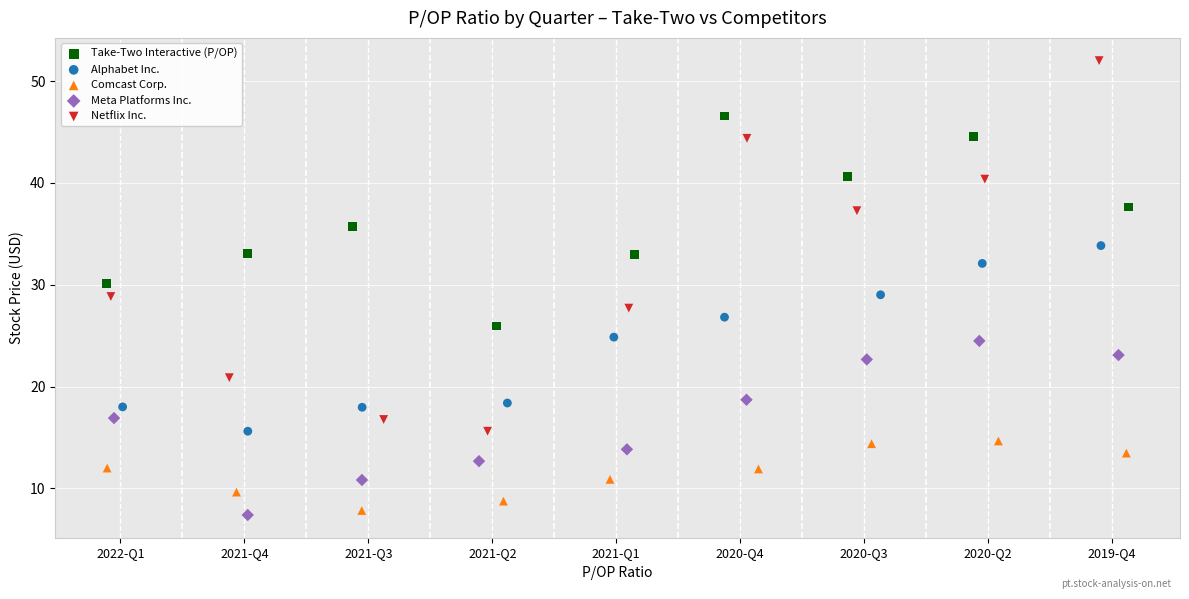

What are all the series names shown in the legend?

Take-Two Interactive (P/OP), Alphabet Inc., Comcast Corp., Meta Platforms Inc., Netflix Inc.